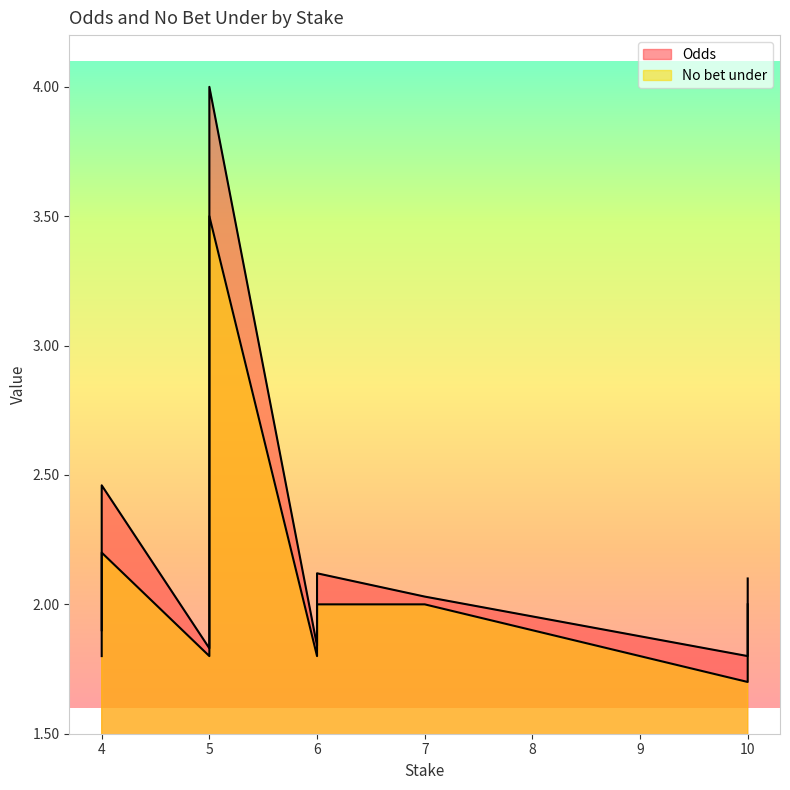

Read the No bet under value at 5.

3.5